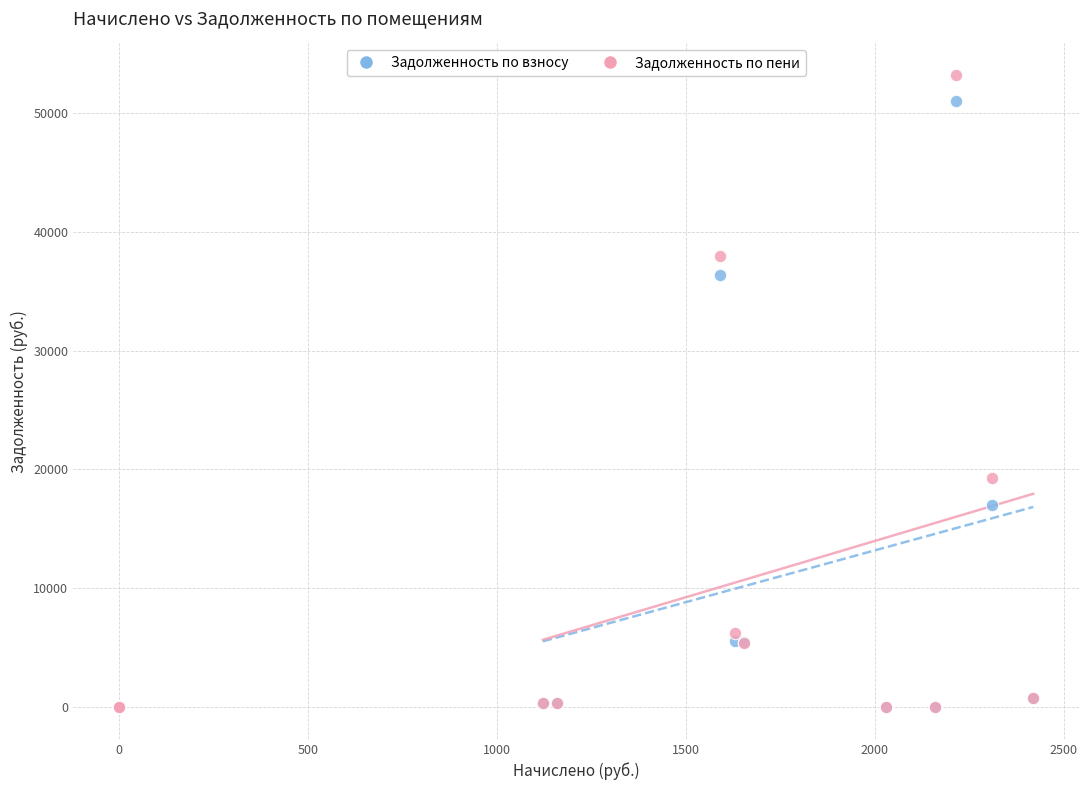

Across all series, what Y value is closest to 26589?

19305.7